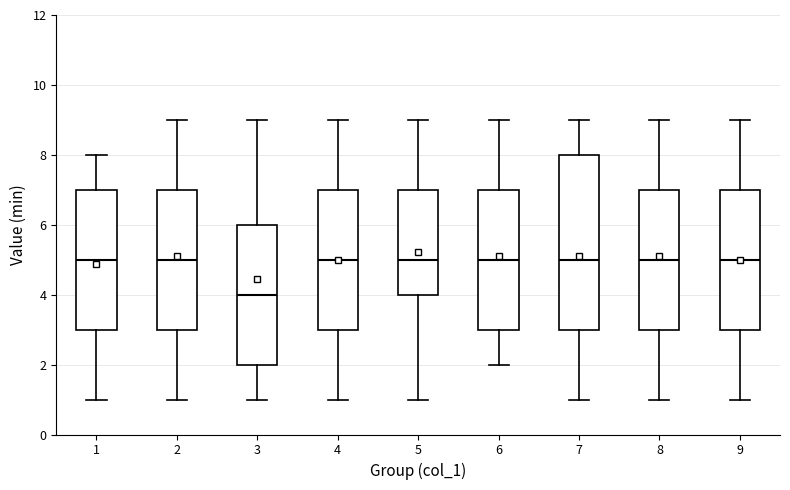

Reading left to right, transcribe this box plot: for each box, give where its median line is, the range the box spans, and where its two whiskers end, as read against the y-axis. The values are not printed on the chart, so give them approximately, as read against the axis.

1: median 5, box 3 to 7, whiskers 1 to 8
2: median 5, box 3 to 7, whiskers 1 to 9
3: median 4, box 2 to 6, whiskers 1 to 9
4: median 5, box 3 to 7, whiskers 1 to 9
5: median 5, box 4 to 7, whiskers 1 to 9
6: median 5, box 3 to 7, whiskers 2 to 9
7: median 5, box 3 to 8, whiskers 1 to 9
8: median 5, box 3 to 7, whiskers 1 to 9
9: median 5, box 3 to 7, whiskers 1 to 9